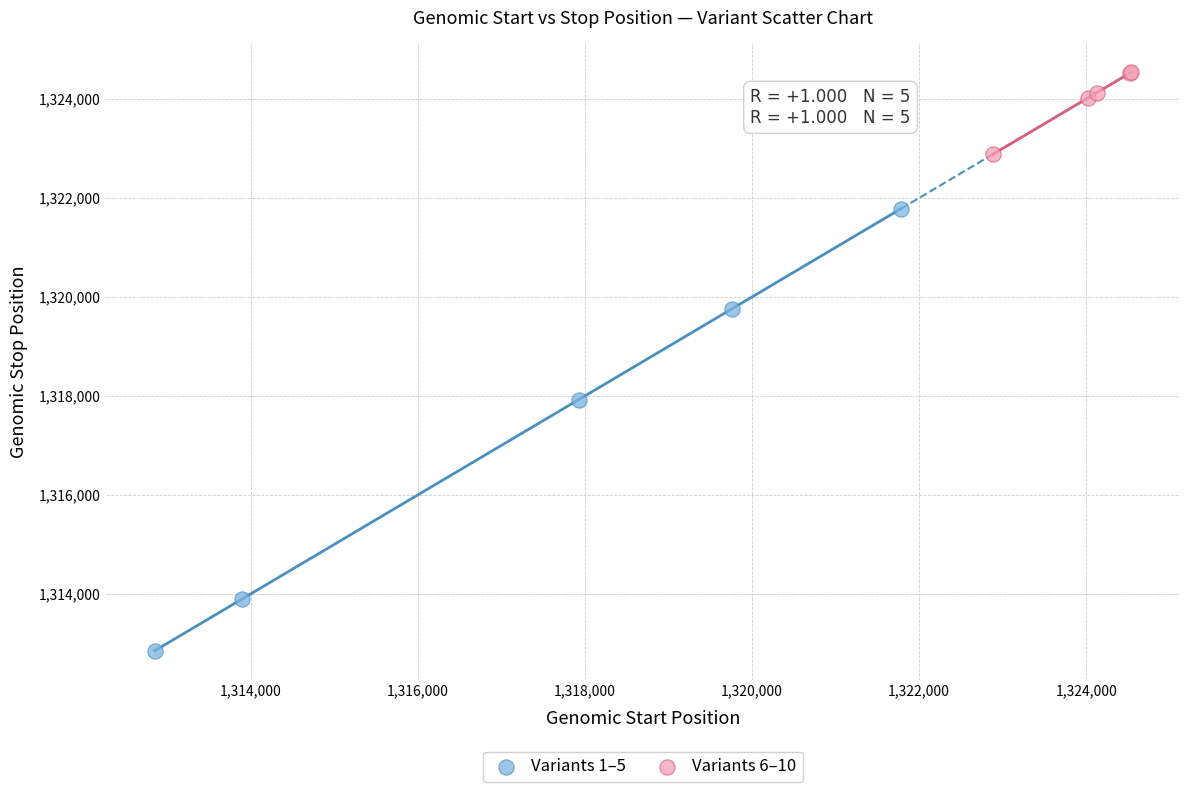

What are all the series names shown in the legend?

Variants 1–5, Variants 6–10